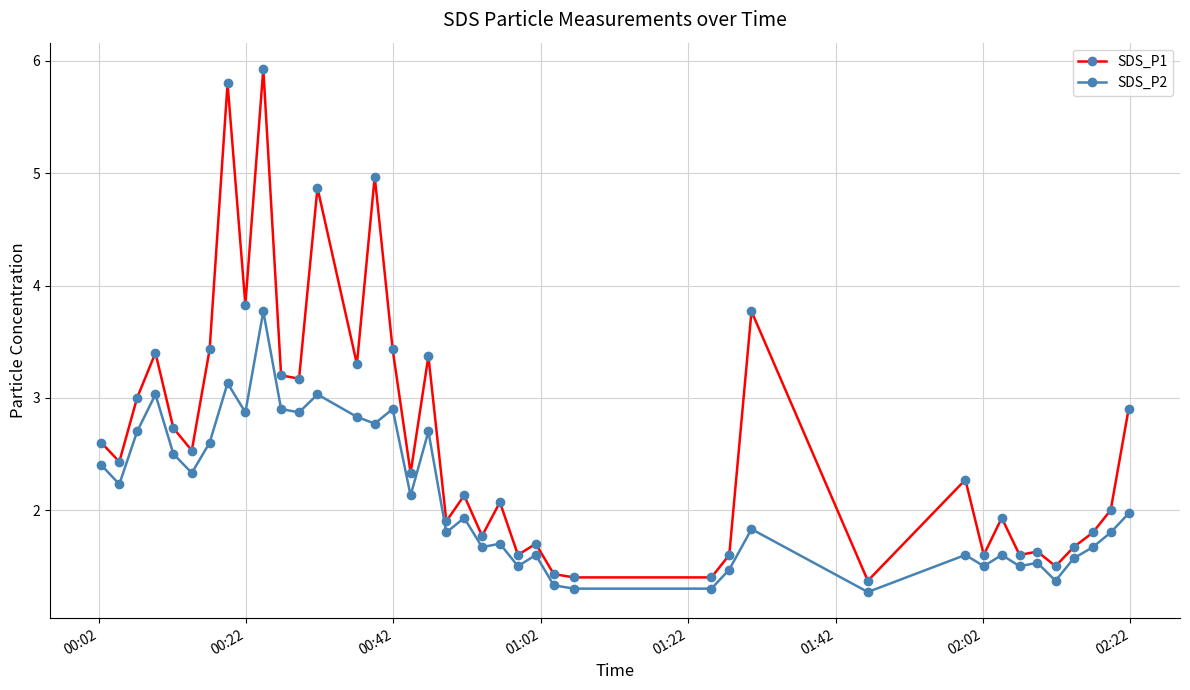

List the series in order of their peak value, highest first.

SDS_P1, SDS_P2